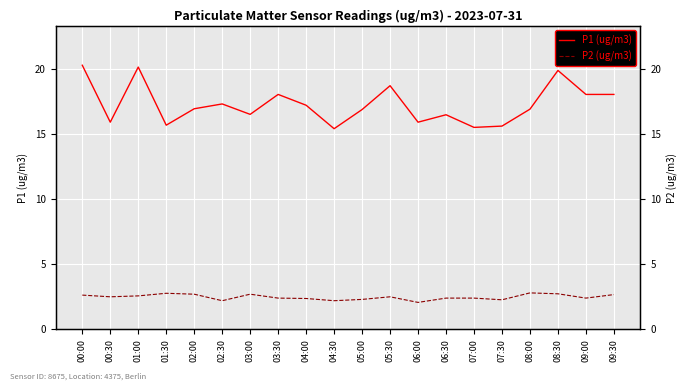

What is the average value of the P1 (ug/m3) series?

17.3